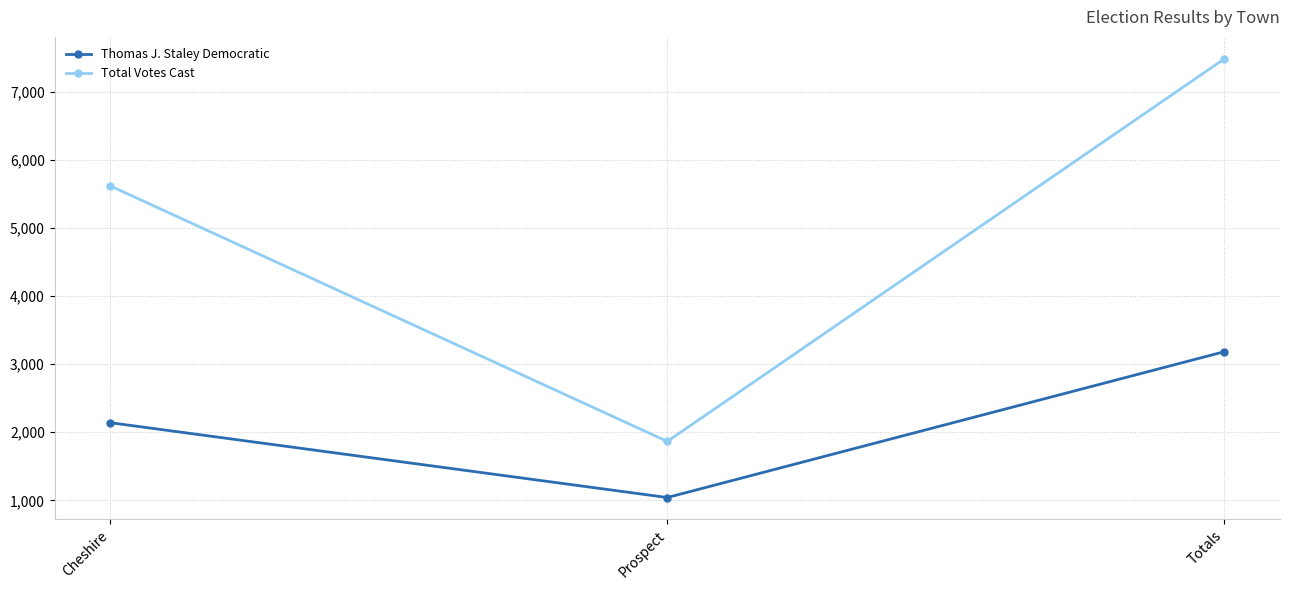

The Thomas J. Staley Democratic series shows 3182 at Totals. True or false?

True